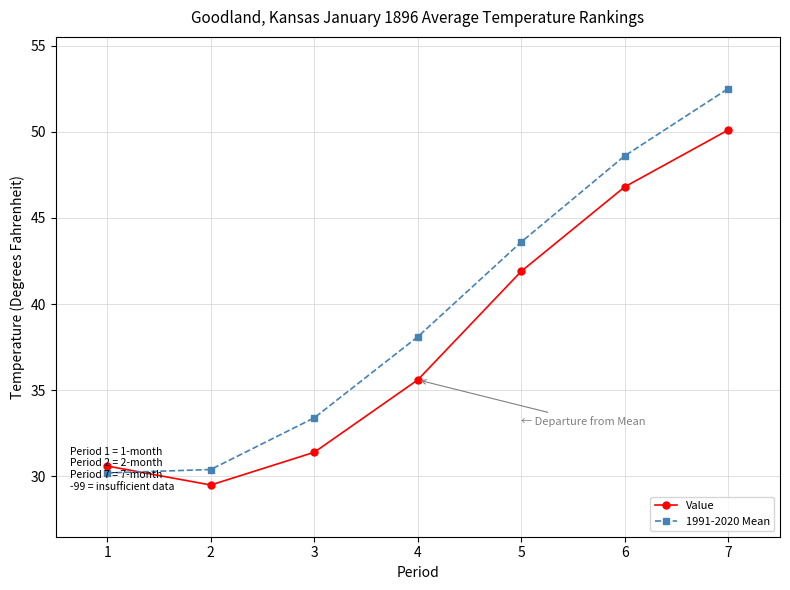

Is it true that Value equals 44.7 at 2?

False